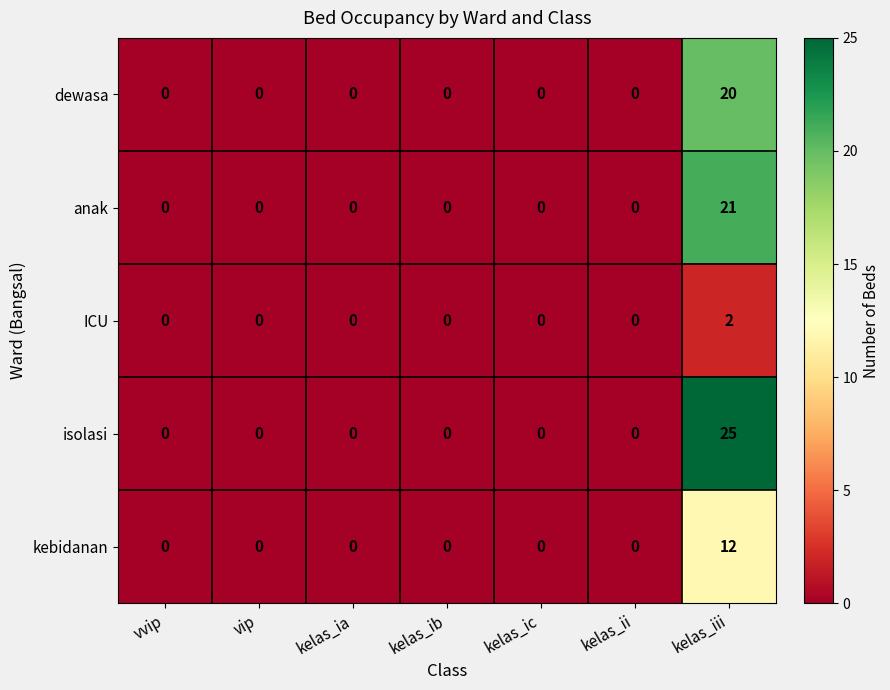

How many data points does each series have?

7